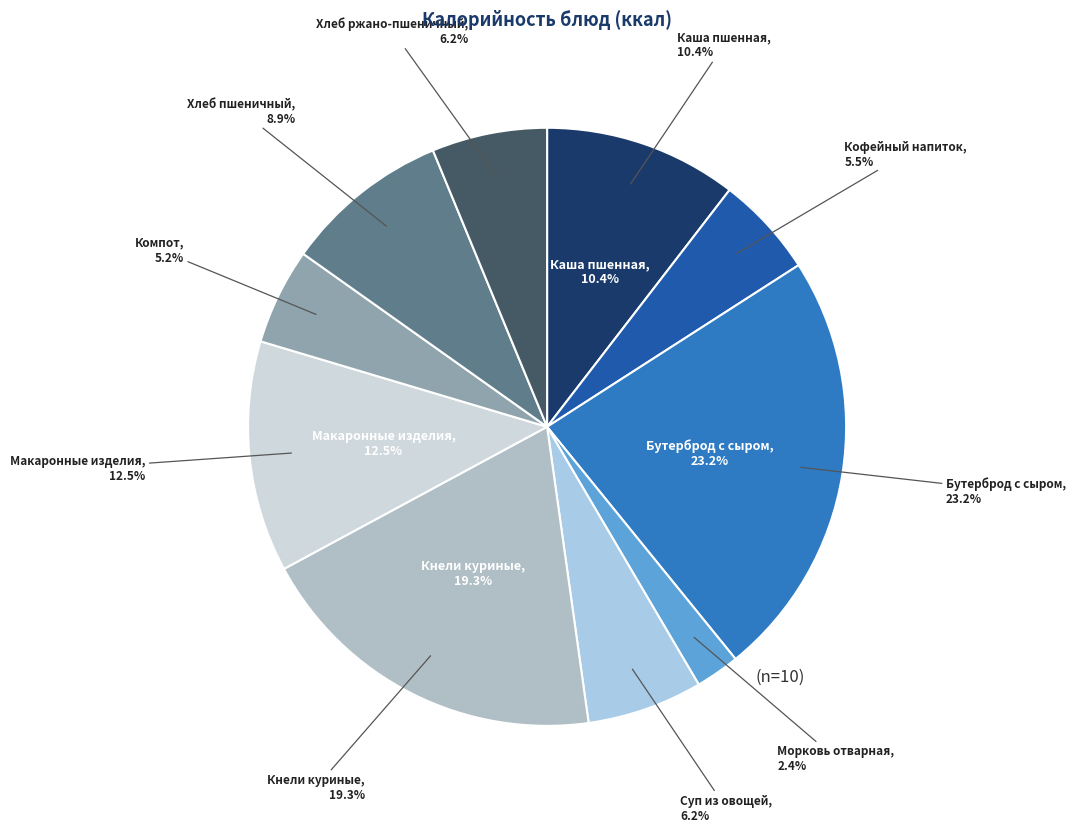

Approximately how many times larger is the value at Каша пшенная compared to Хлеб пшеничный?

1.2